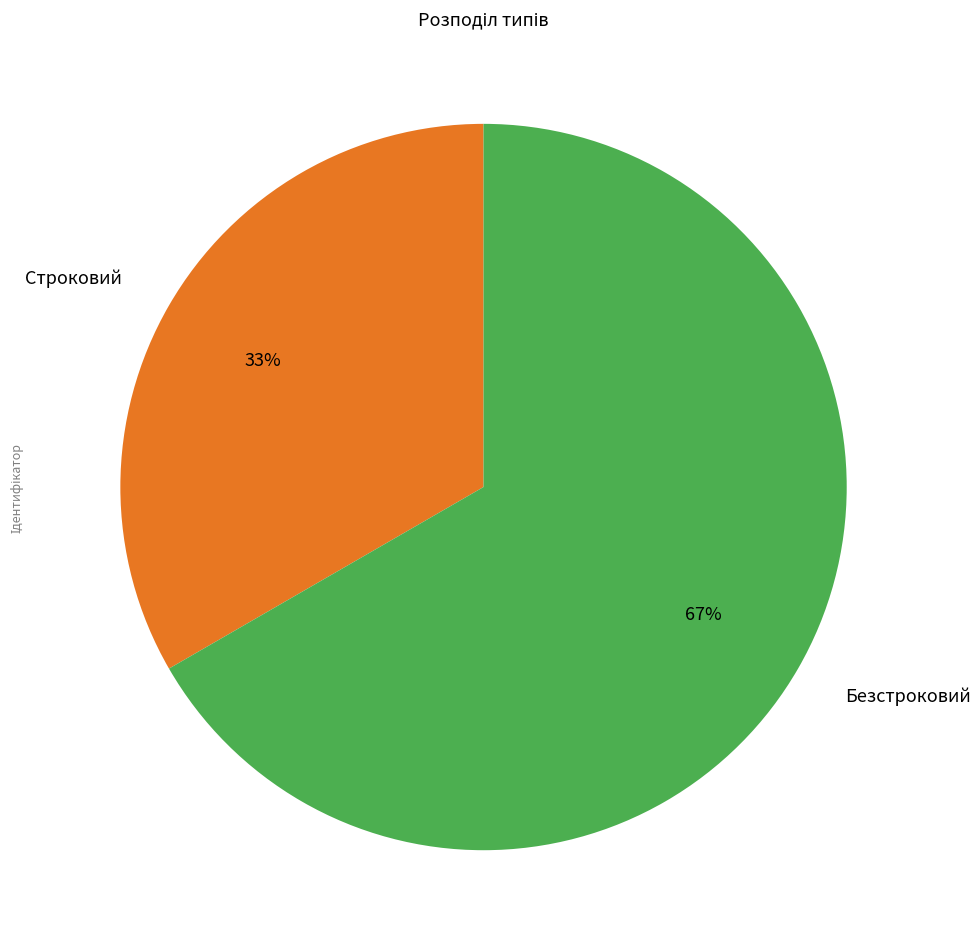

To the nearest percent, what is the average slice percentage?

50%